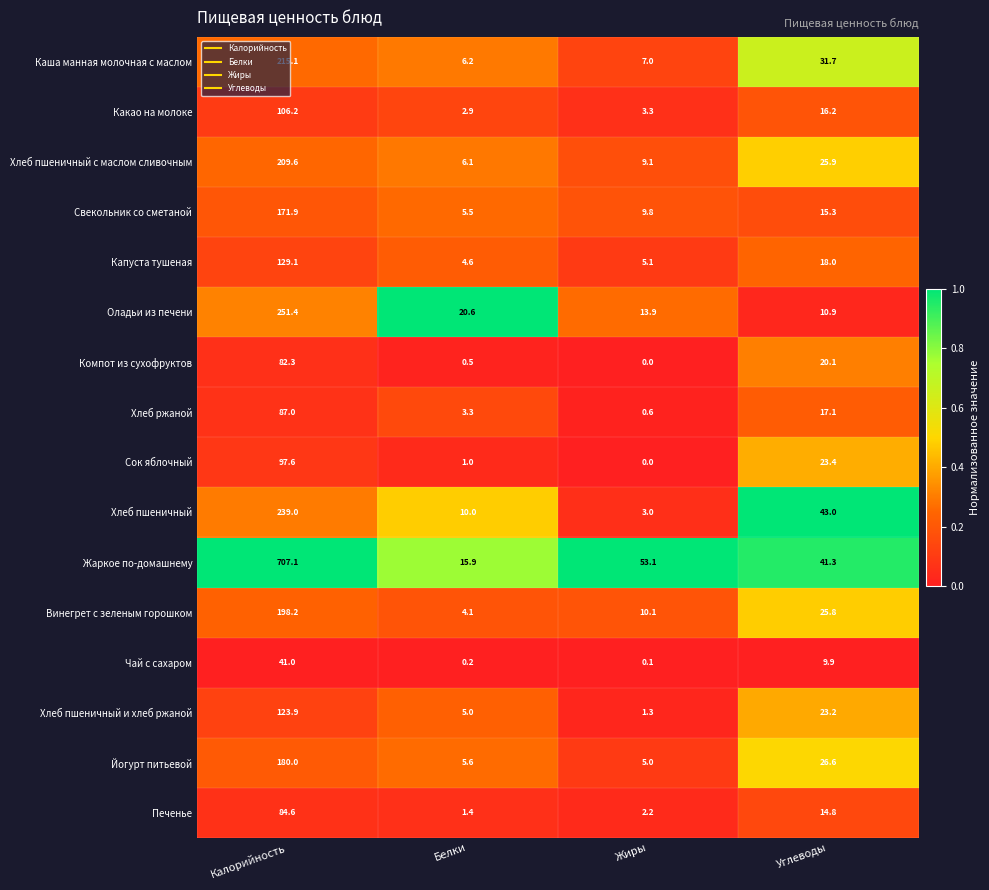

List the labels in order of Хлеб ржаной value, largest first.

Калорийность, Углеводы, Белки, Жиры